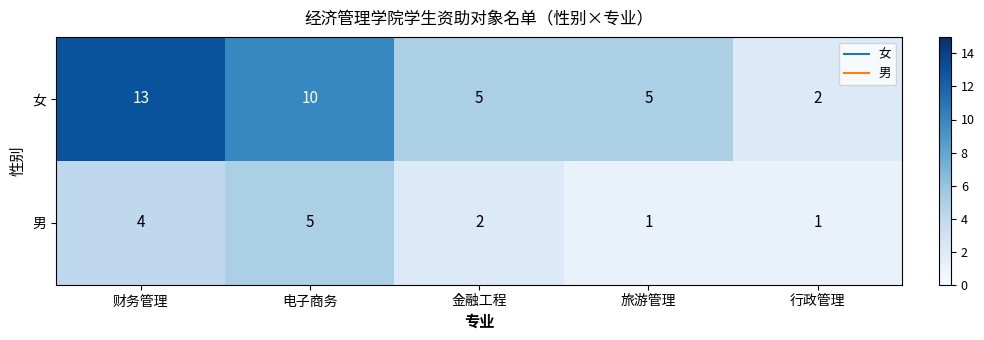

Rank the series at 旅游管理 from highest to lowest value.

女, 男